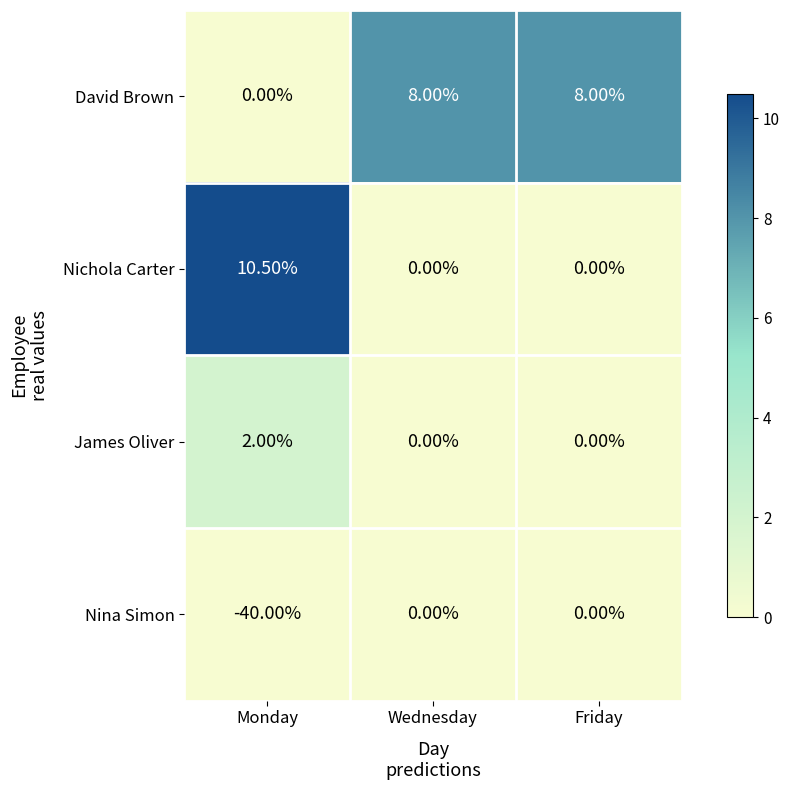

Rank the series by their maximum value, from lowest to highest.

Nina Simon, James Oliver, David Brown, Nichola Carter